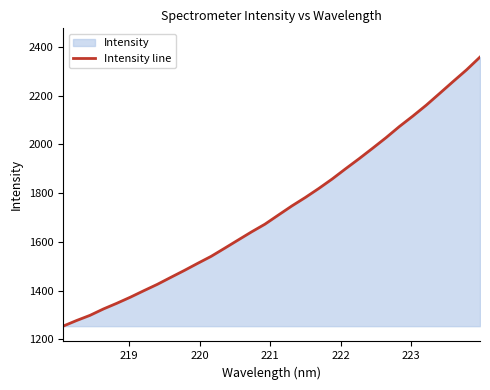

What is the minimum value shown in the chart?

1253.9